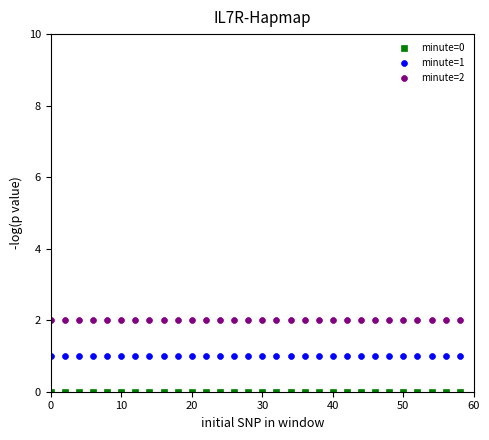

Which series reaches the minimum Y coordinate?

minute=0